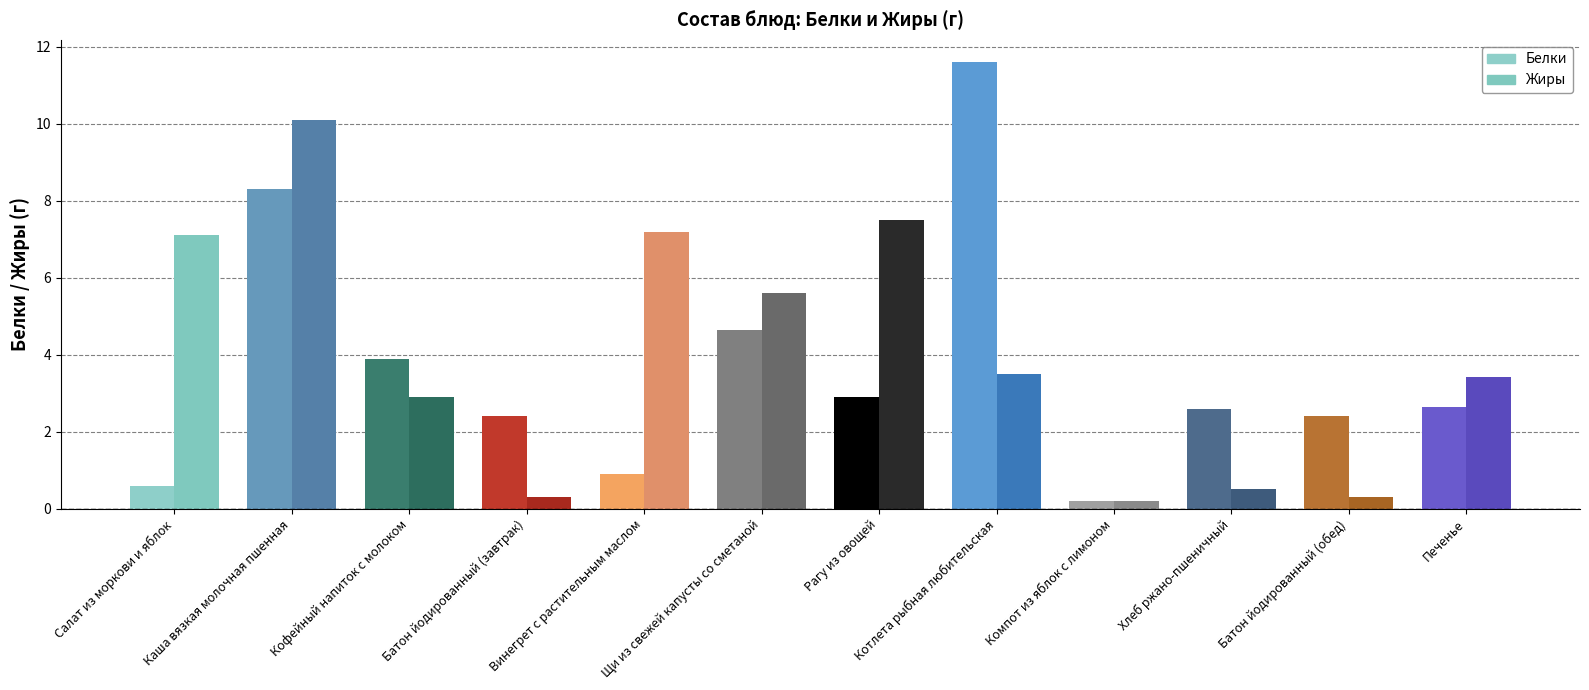

At how many categories does at least one series exceed 3?

8